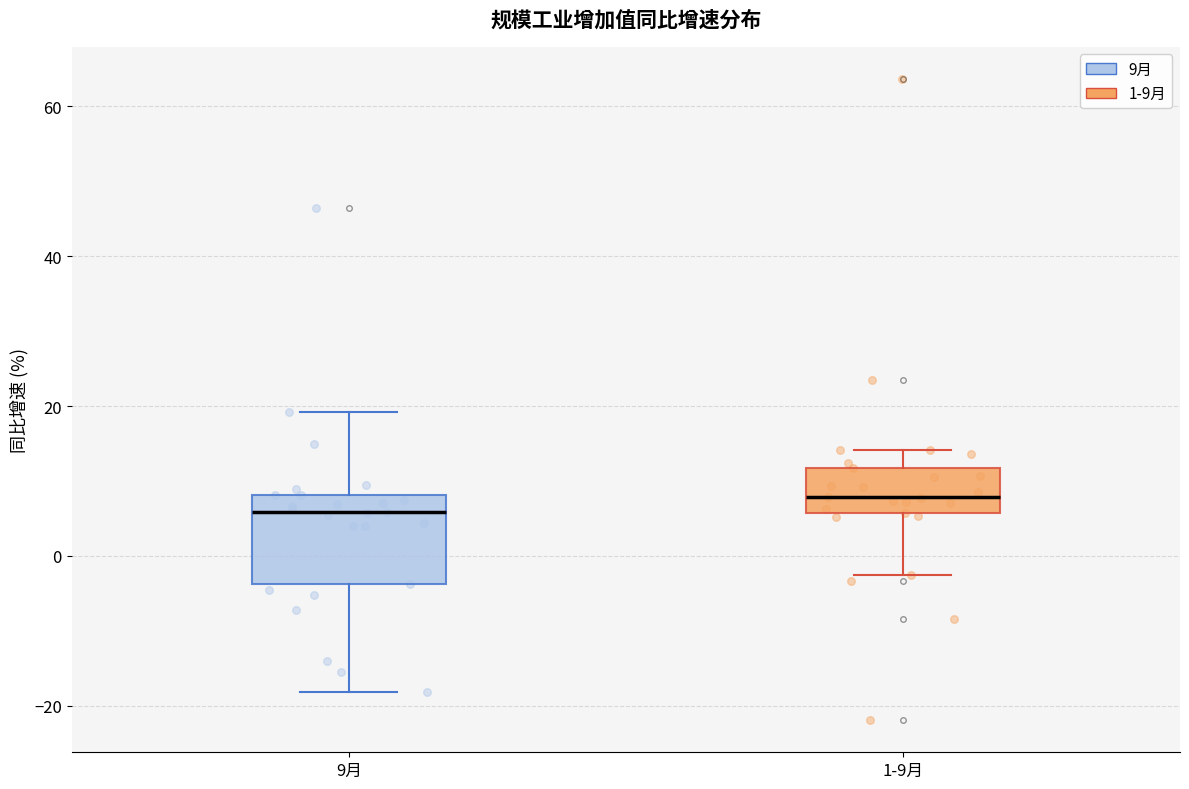

Reading left to right, read every box against the y-axis: the position of its median line, the range the box covers, and the ends of its whiskers. The values are not printed on the chart, so give them approximately, as read against the axis.

9月: median 6, box -4 to 8, whiskers -18 to 20
1-9月: median 8, box 6 to 12, whiskers -2 to 14